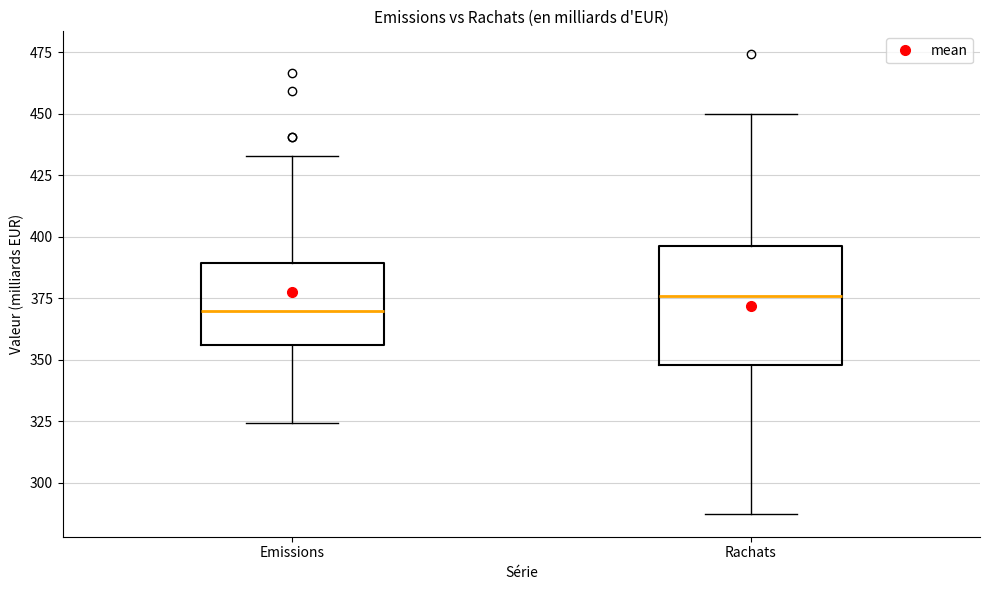

Comparing the boxes themselves (not the whiskers), which one is the tallest?

Rachats